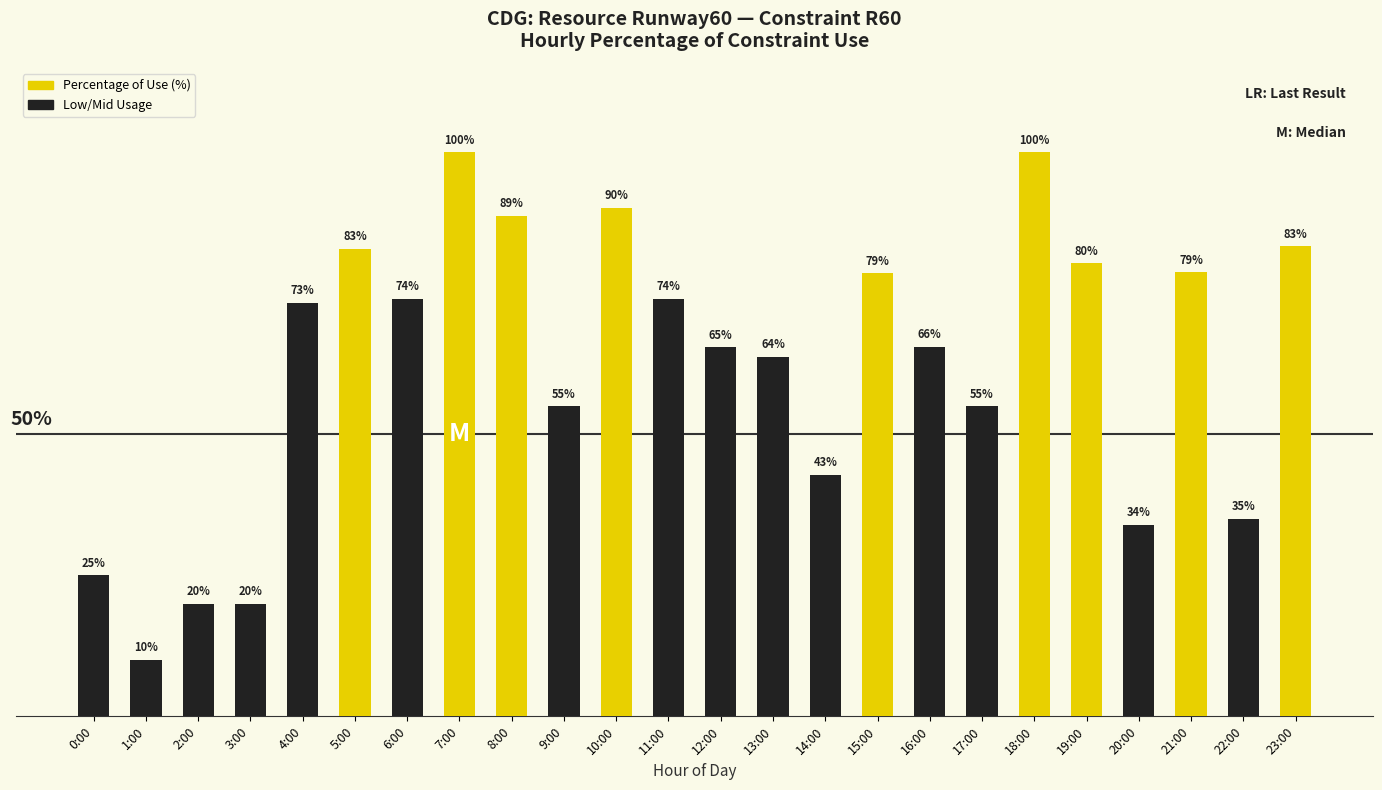

Does the chart contain stacked bars?

No